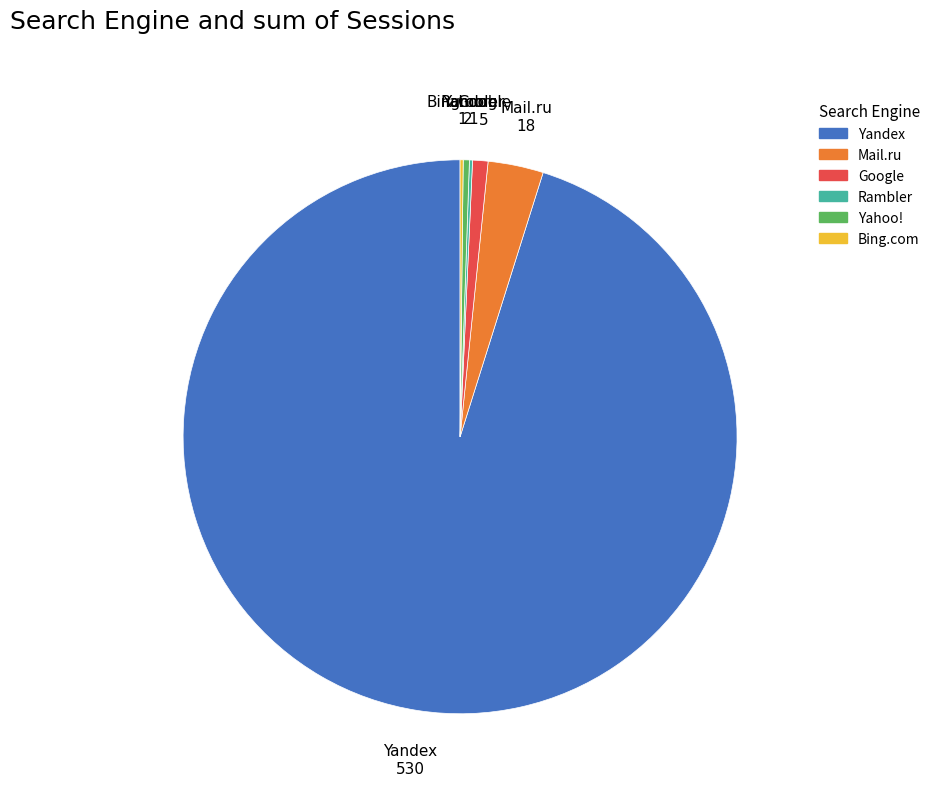

Between Google and Yahoo!, which is larger?

Google